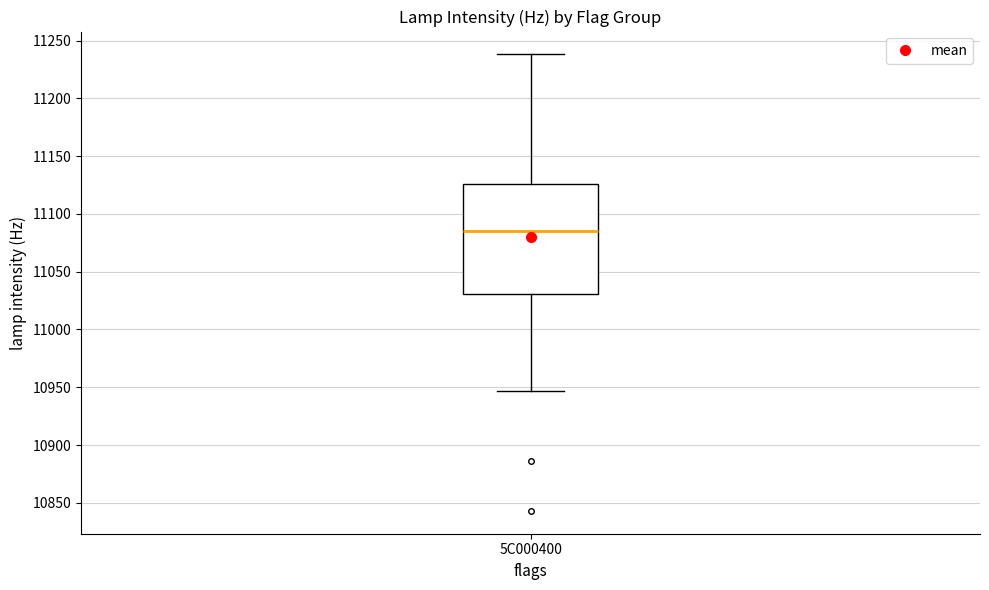

Read this box plot against the y-axis: the position of the median line, the range covered by the box, and the ends of both whiskers. The values are not printed on the chart, so give them approximately, as read against the axis.

median 11085, box 11030 to 11125, whiskers 10945 to 11240